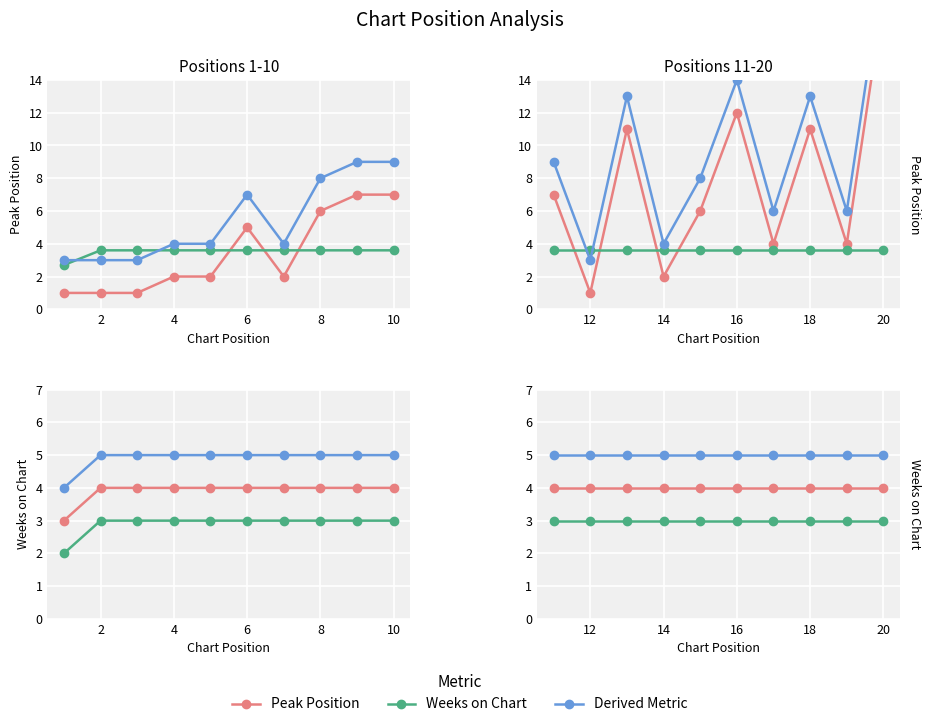

How many data points in Adjusted Peak are above 9?

4